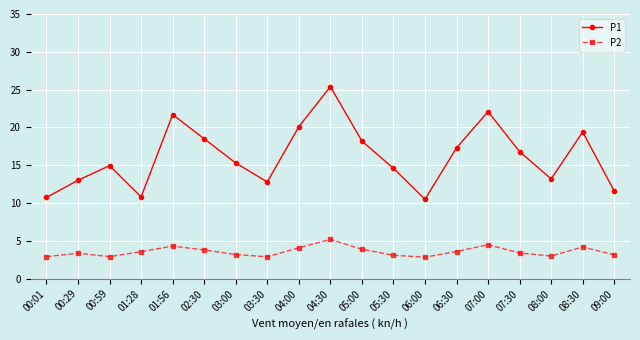

True or false: P1 and P2 intersect in this chart.

False